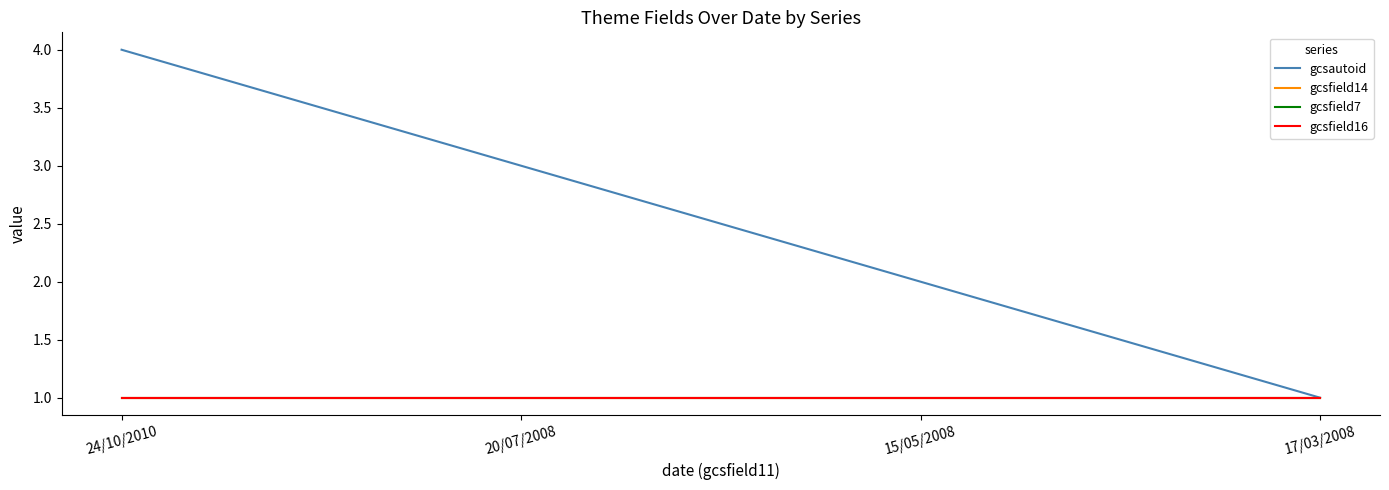

Does the chart display data point markers on the line(s)?

No